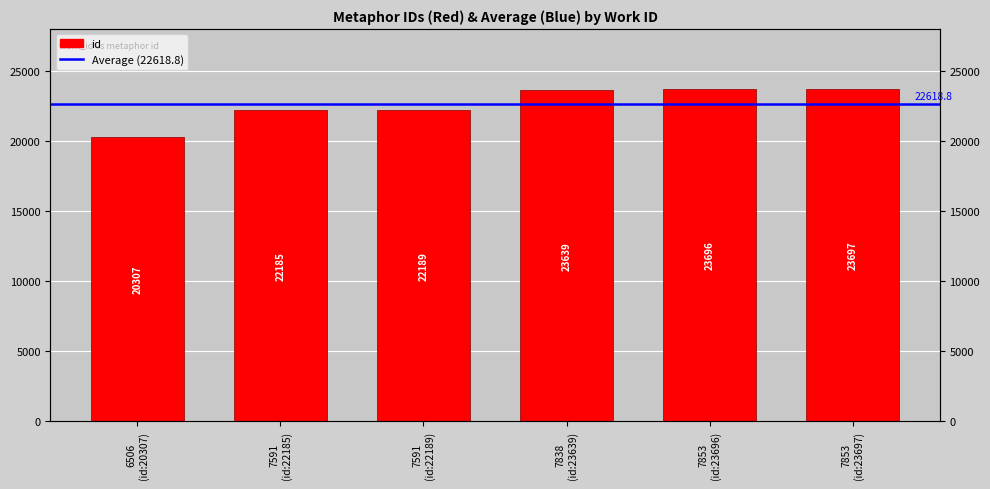

Rank the categories by value from highest to lowest.

7853 (id:23697), 7853 (id:23696), 7838 (id:23639), 7591 (id:22189), 7591 (id:22185), 6506 (id:20307)